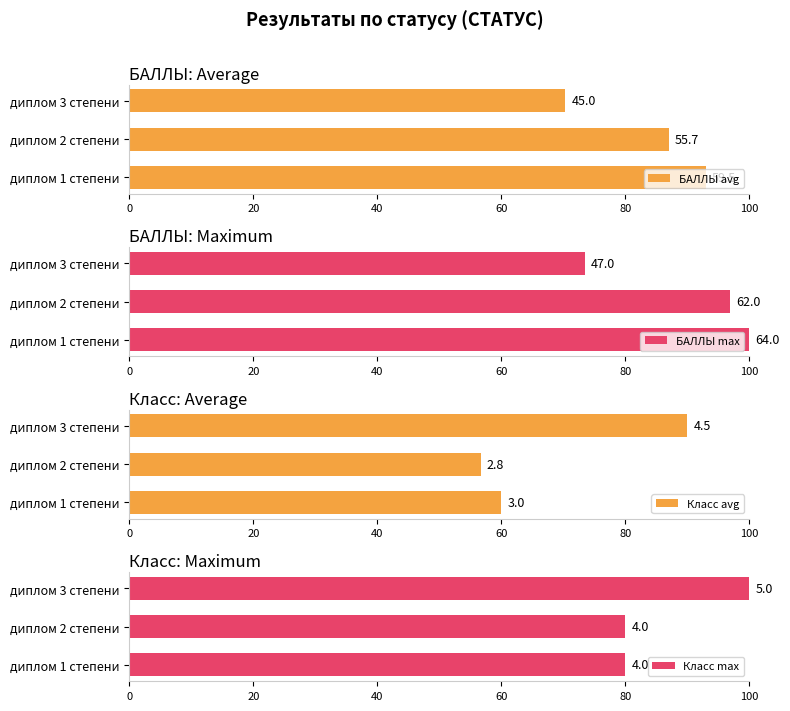

What is the total value across all series at диплом 3 степени?

333.8